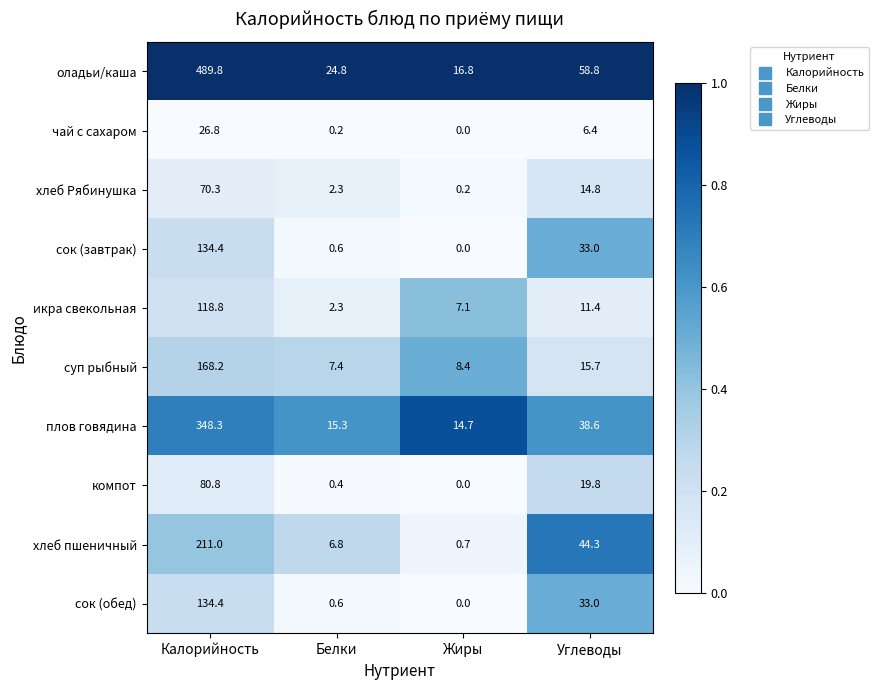

What is the difference between the maximum and minimum values in the икра свекольная series?

116.5